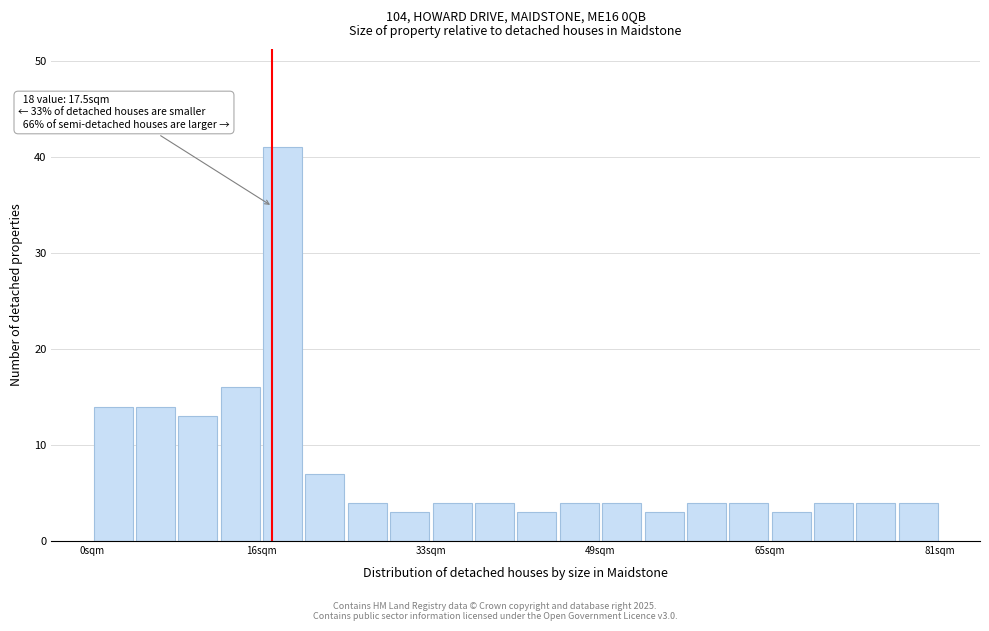

Read against the x-axis, roughly where is the centre of the tallest bar?

18